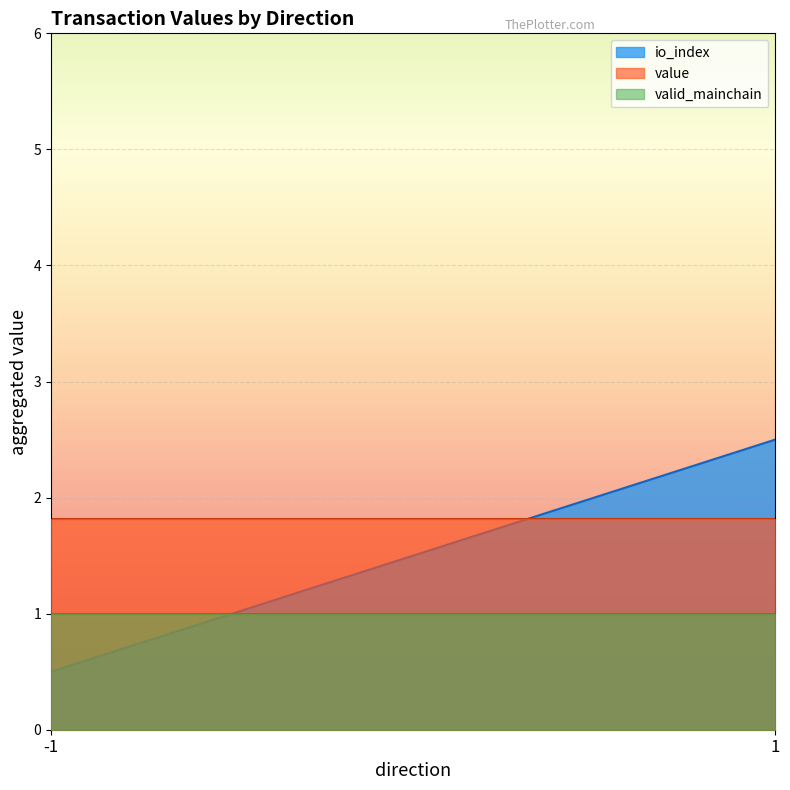

True or false: valid_mainchain has a value of 1.8 at -1.

False